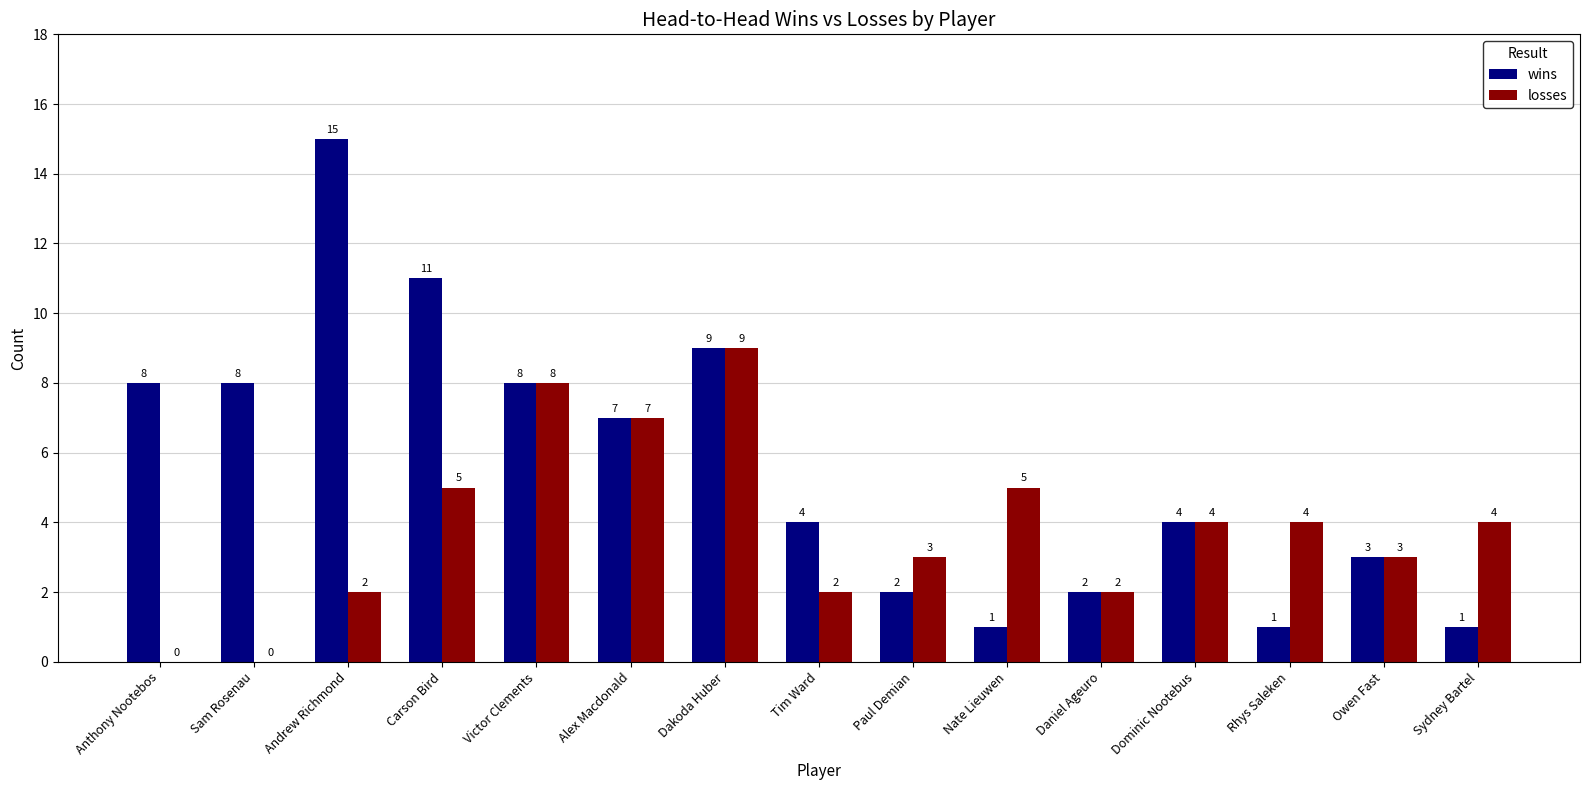

What is the difference between the wins values at Owen Fast and Anthony Nootebos?

5